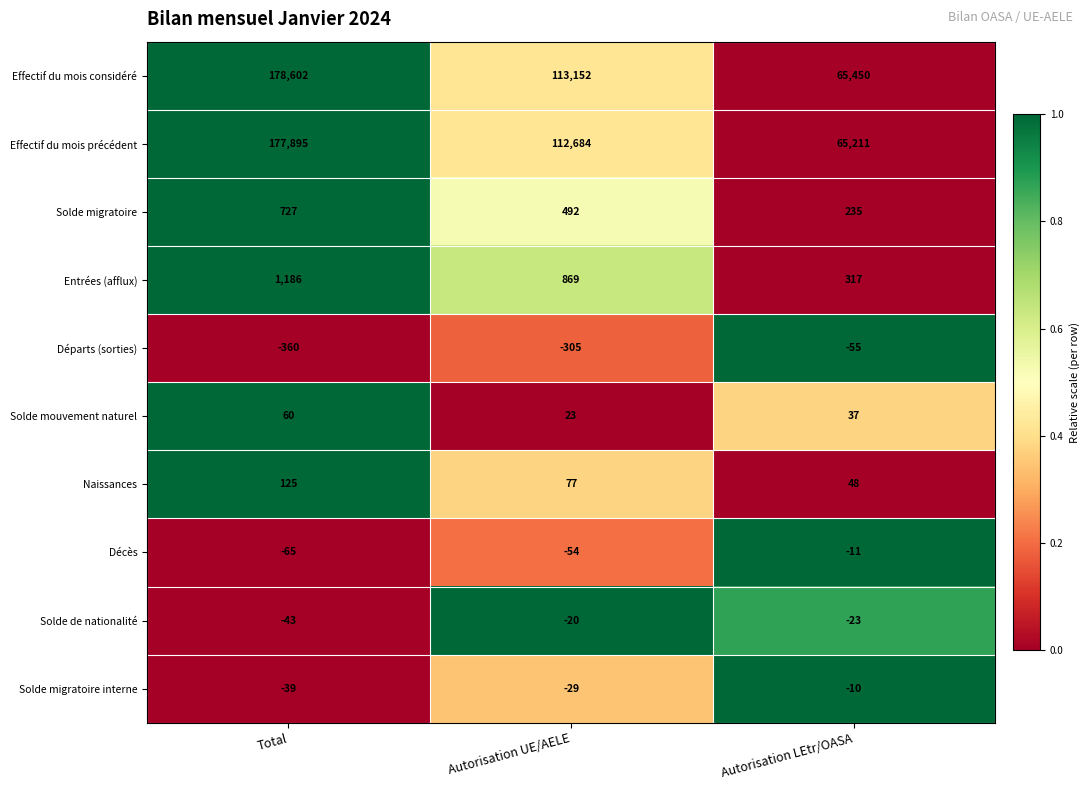

At which category is the sum across all series the highest?

Total